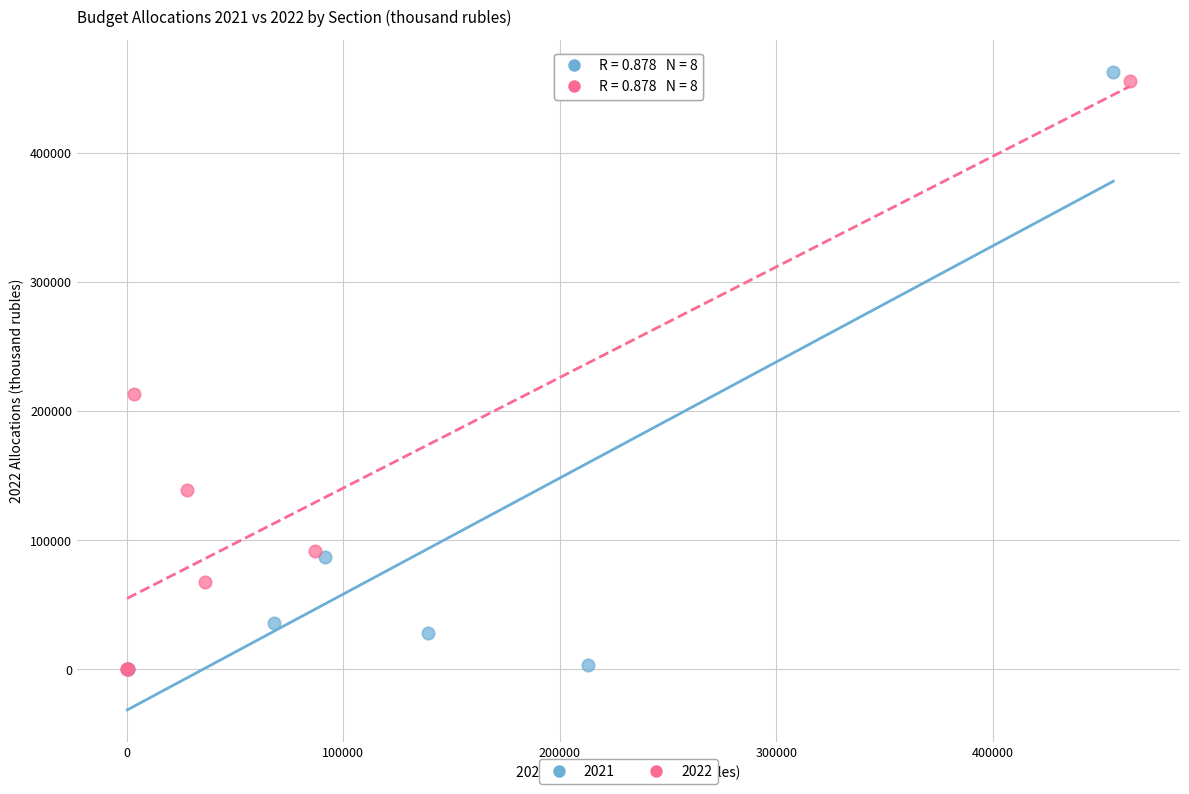

Which series has the largest Y range (max minus min)?

2021